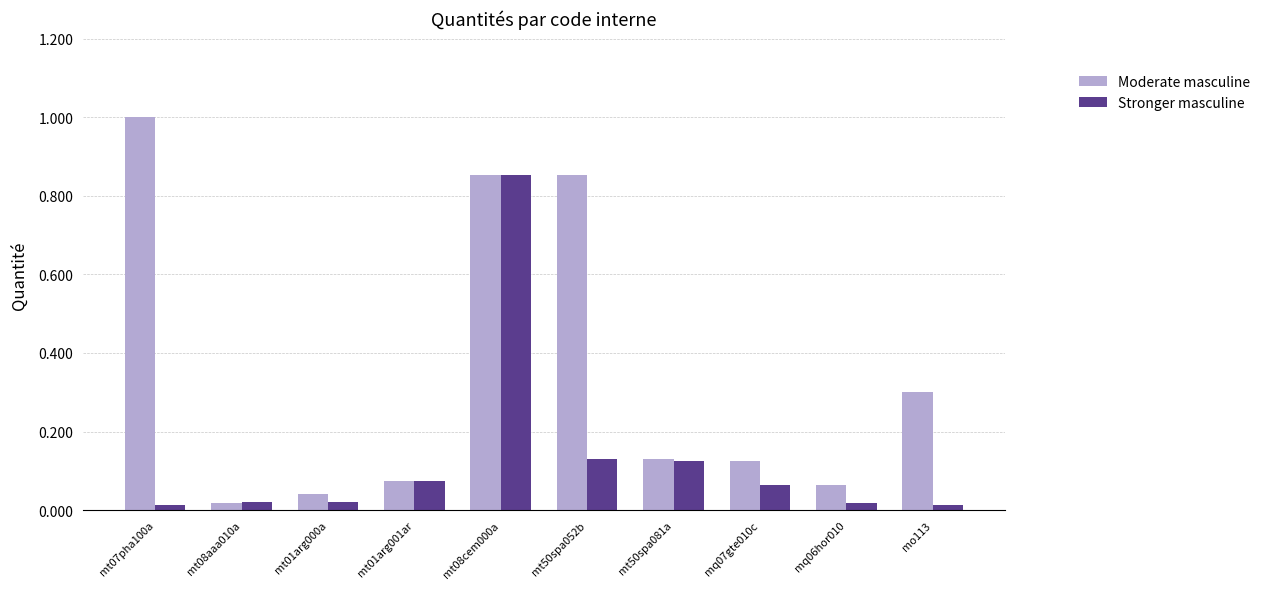

At which label is Moderate masculine closest to 0?

mt08aaa010a